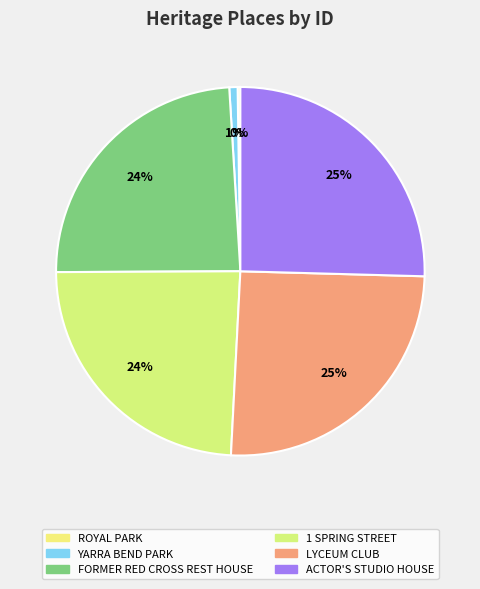

Is there a majority slice in this chart?

No